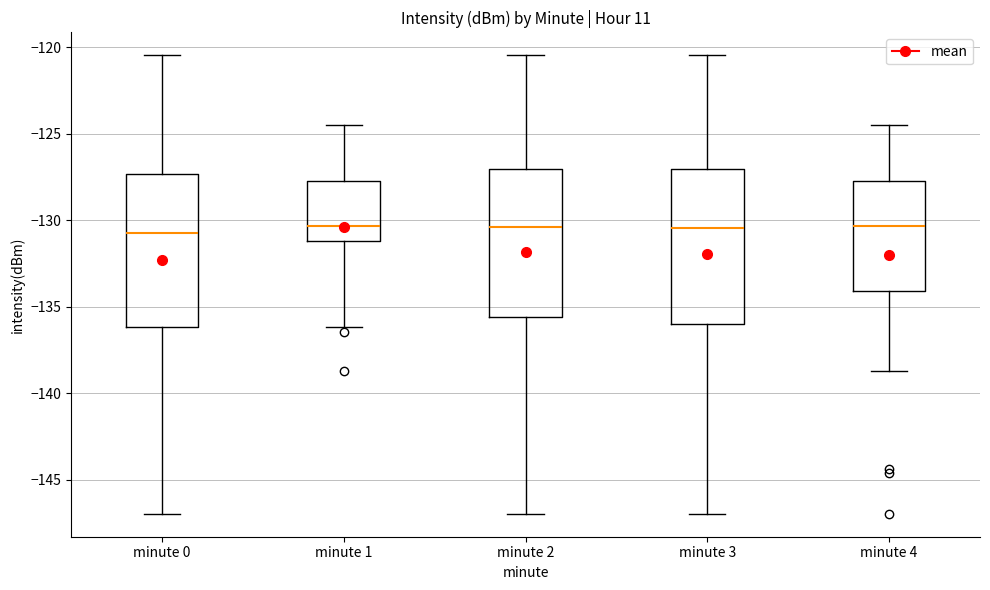

Reading left to right, transcribe this box plot: for each box, give where its median line is, the range the box spans, and where its two whiskers end, as read against the y-axis. The values are not printed on the chart, so give them approximately, as read against the axis.

minute 0: median -131.0, box -136.0 to -127.5, whiskers -147.0 to -120.5
minute 1: median -130.5, box -131.0 to -128.0, whiskers -136.0 to -124.5
minute 2: median -130.5, box -135.5 to -127.0, whiskers -147.0 to -120.5
minute 3: median -130.5, box -136.0 to -127.0, whiskers -147.0 to -120.5
minute 4: median -130.5, box -134.0 to -128.0, whiskers -138.5 to -124.5